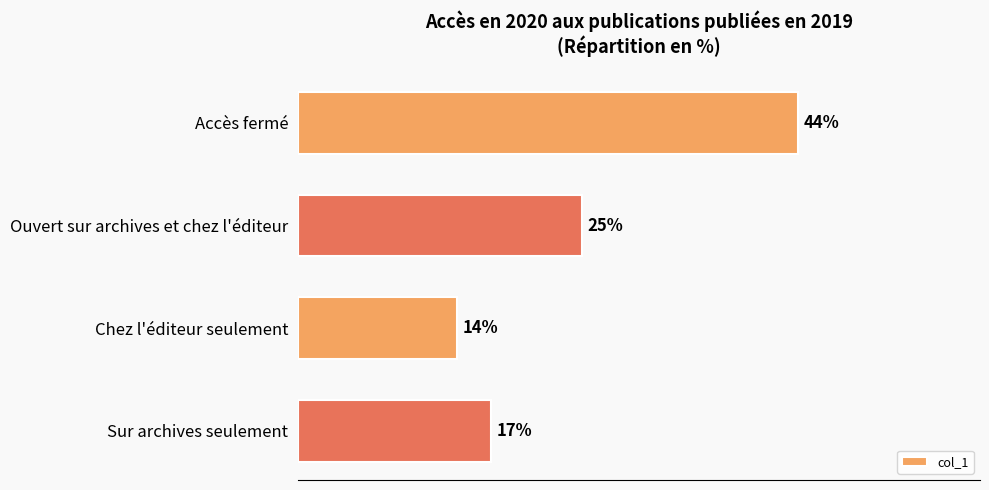

Where is the data nearest to the value 29?

Ouvert sur archives et chez l'éditeur